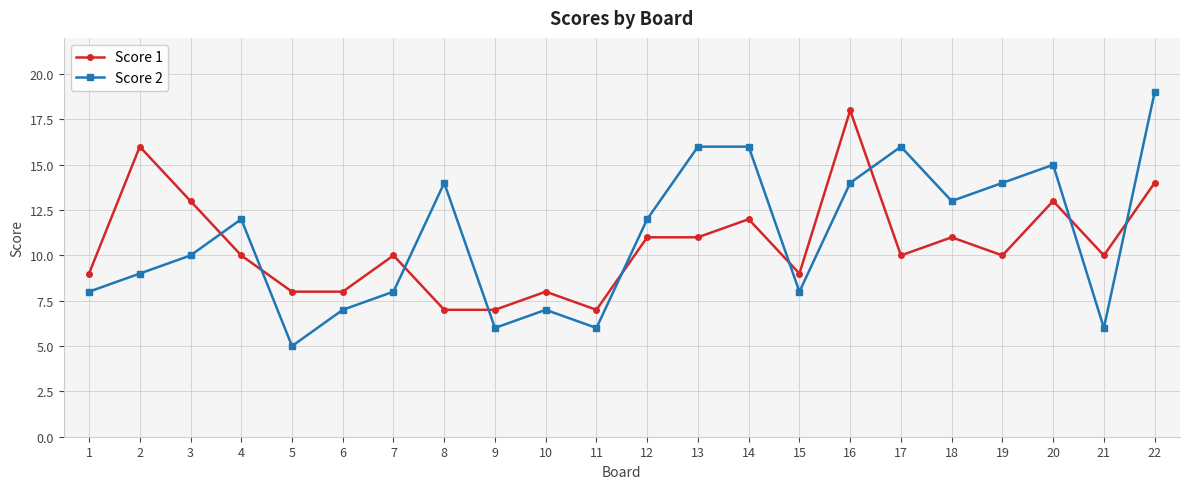

Which series has the largest range (max minus min)?

Score 2